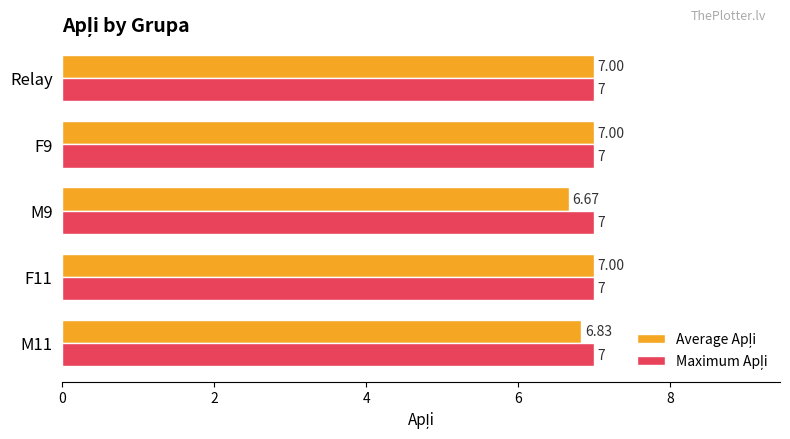

What is the total value across all series at F9?

14.0